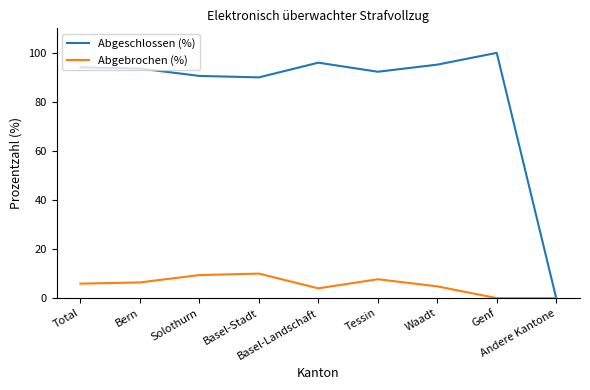

At how many categories does at least one series exceed 86?

8